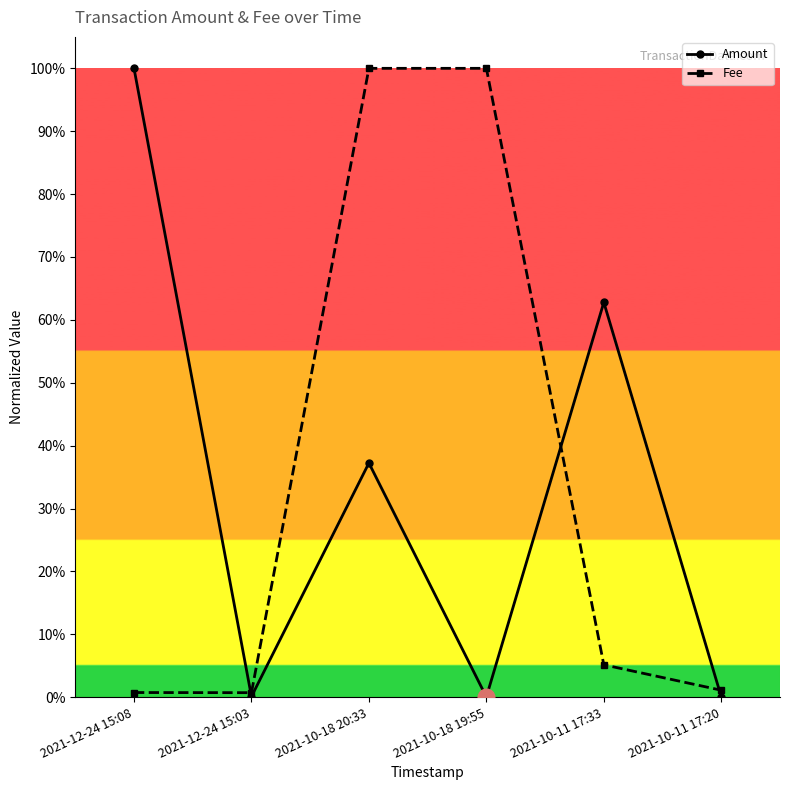

What is the maximum value shown in the chart?

1.0